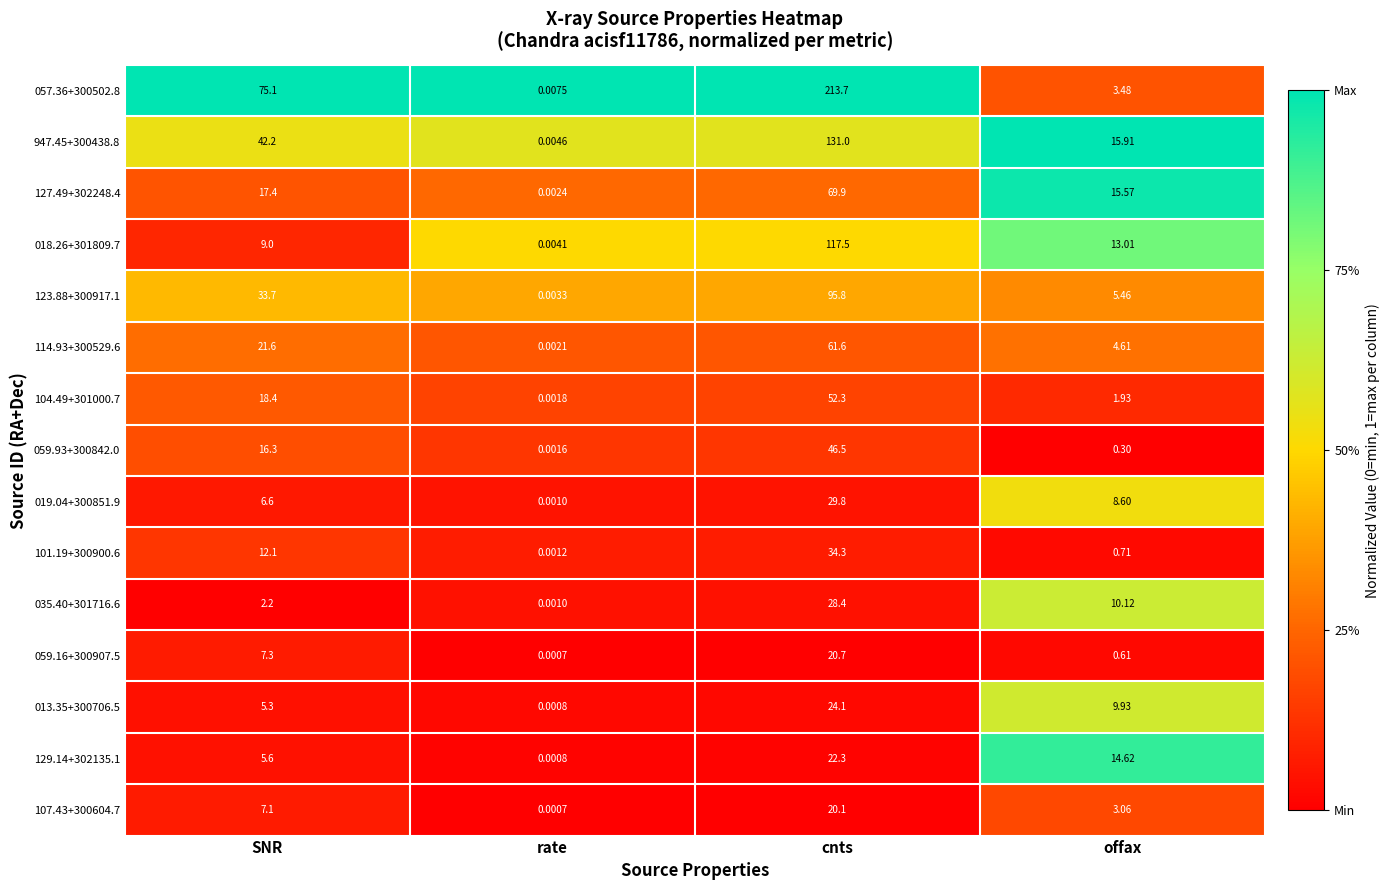

Which category has the highest value across all series?

cnts